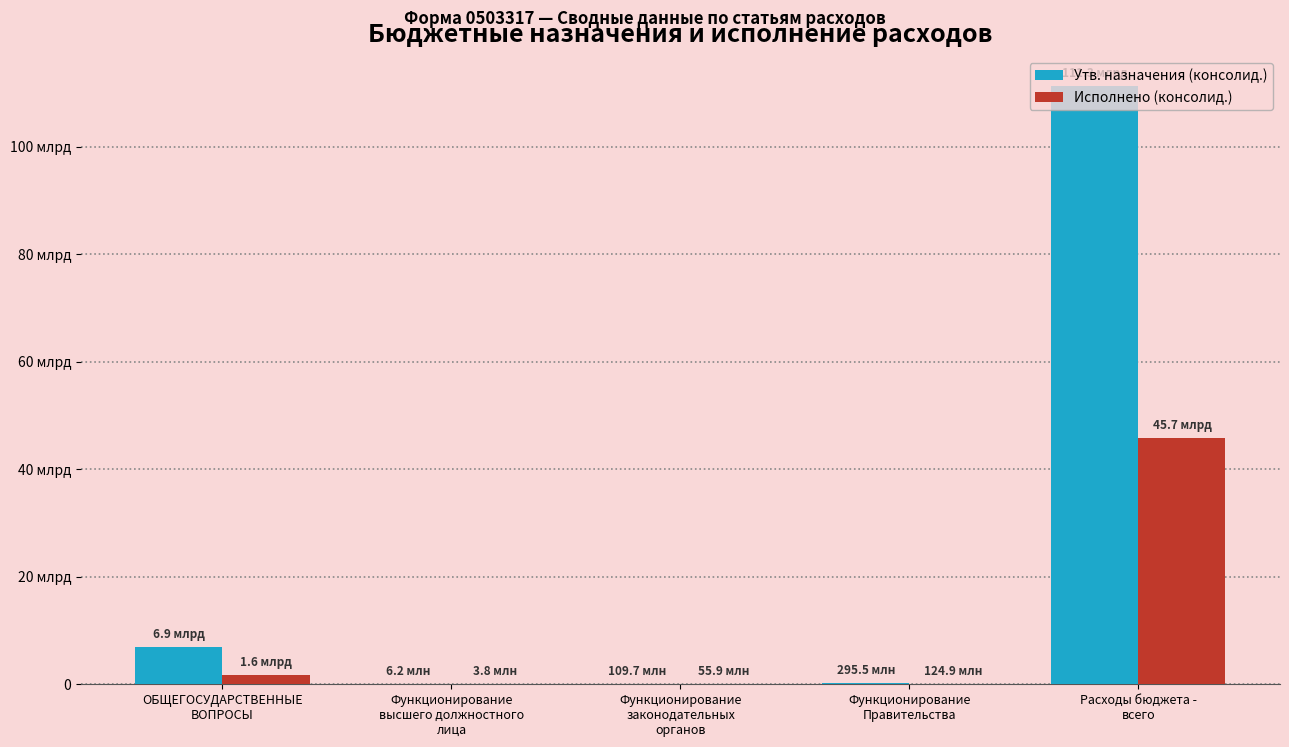

Reading left to right, list all the values displayed in this chart.

Утв. назначения (консолид.): 6865332893.1	6160953.0	109651097.8	295537002.8	111335640372.5
Исполнено (консолид.): 1640137748.3	3845994.0	55897055.7	124942092.3	45731588565.7